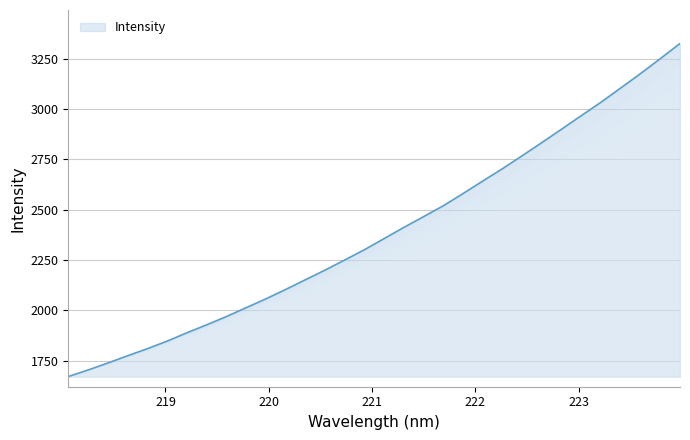

What is the maximum value shown in the chart?

3324.7